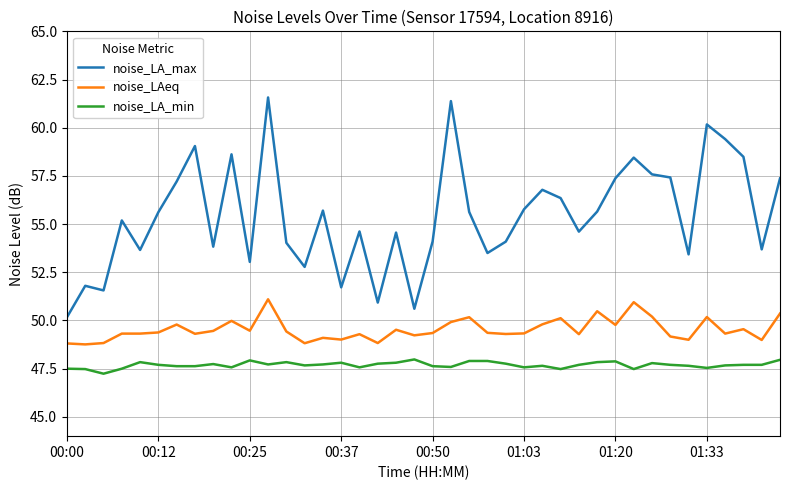

True or false: noise_LA_max and noise_LAeq cross at least once.

False